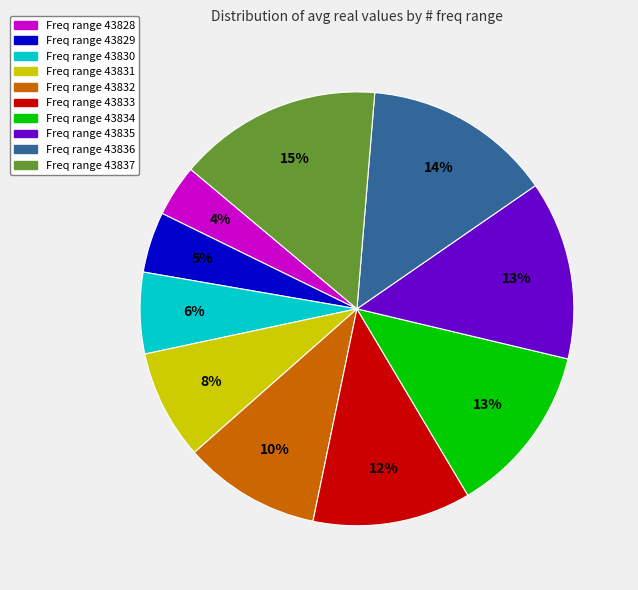

Is there a majority slice in this chart?

No